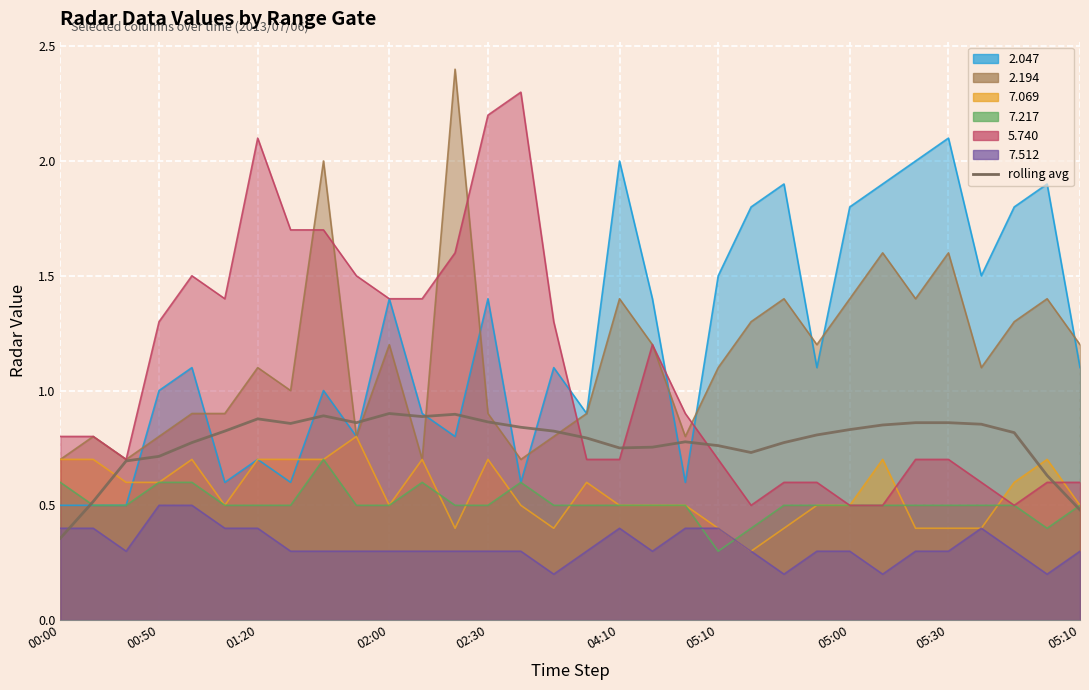

Count the number of categories in the chart.

32